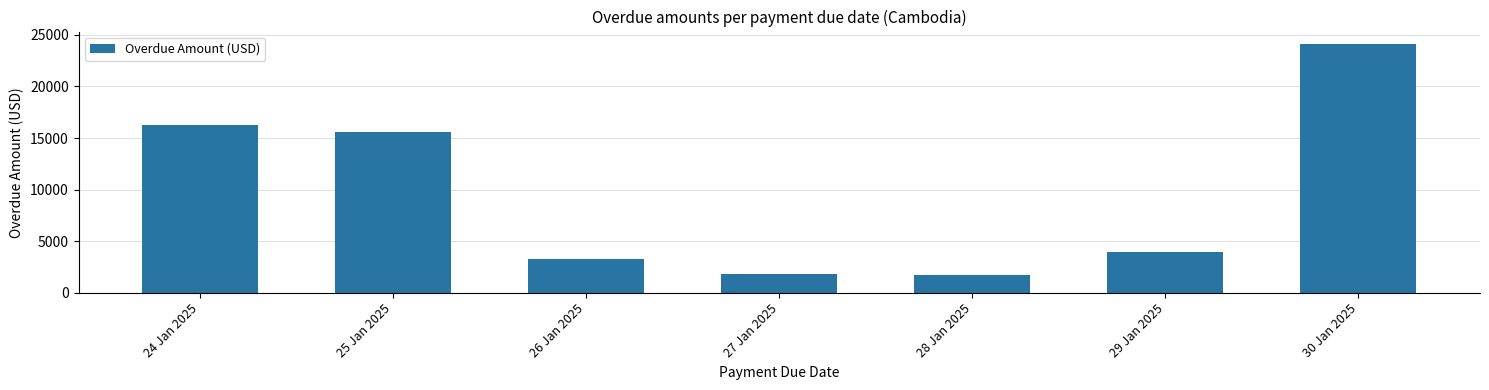

What is the ratio of the value at 29 Jan 2025 to the value at 28 Jan 2025?

2.3